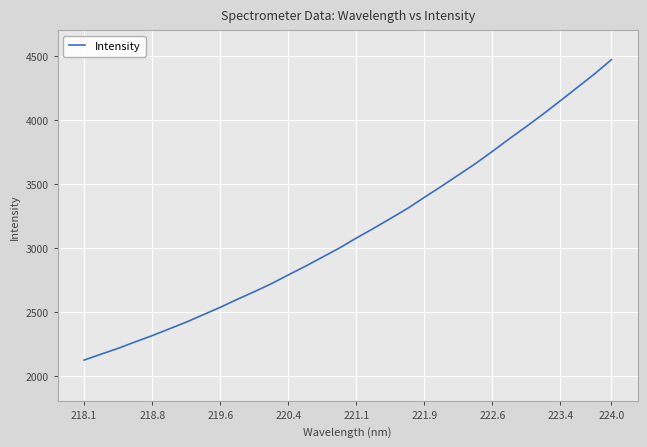

What is the greatest value displayed?

4470.8